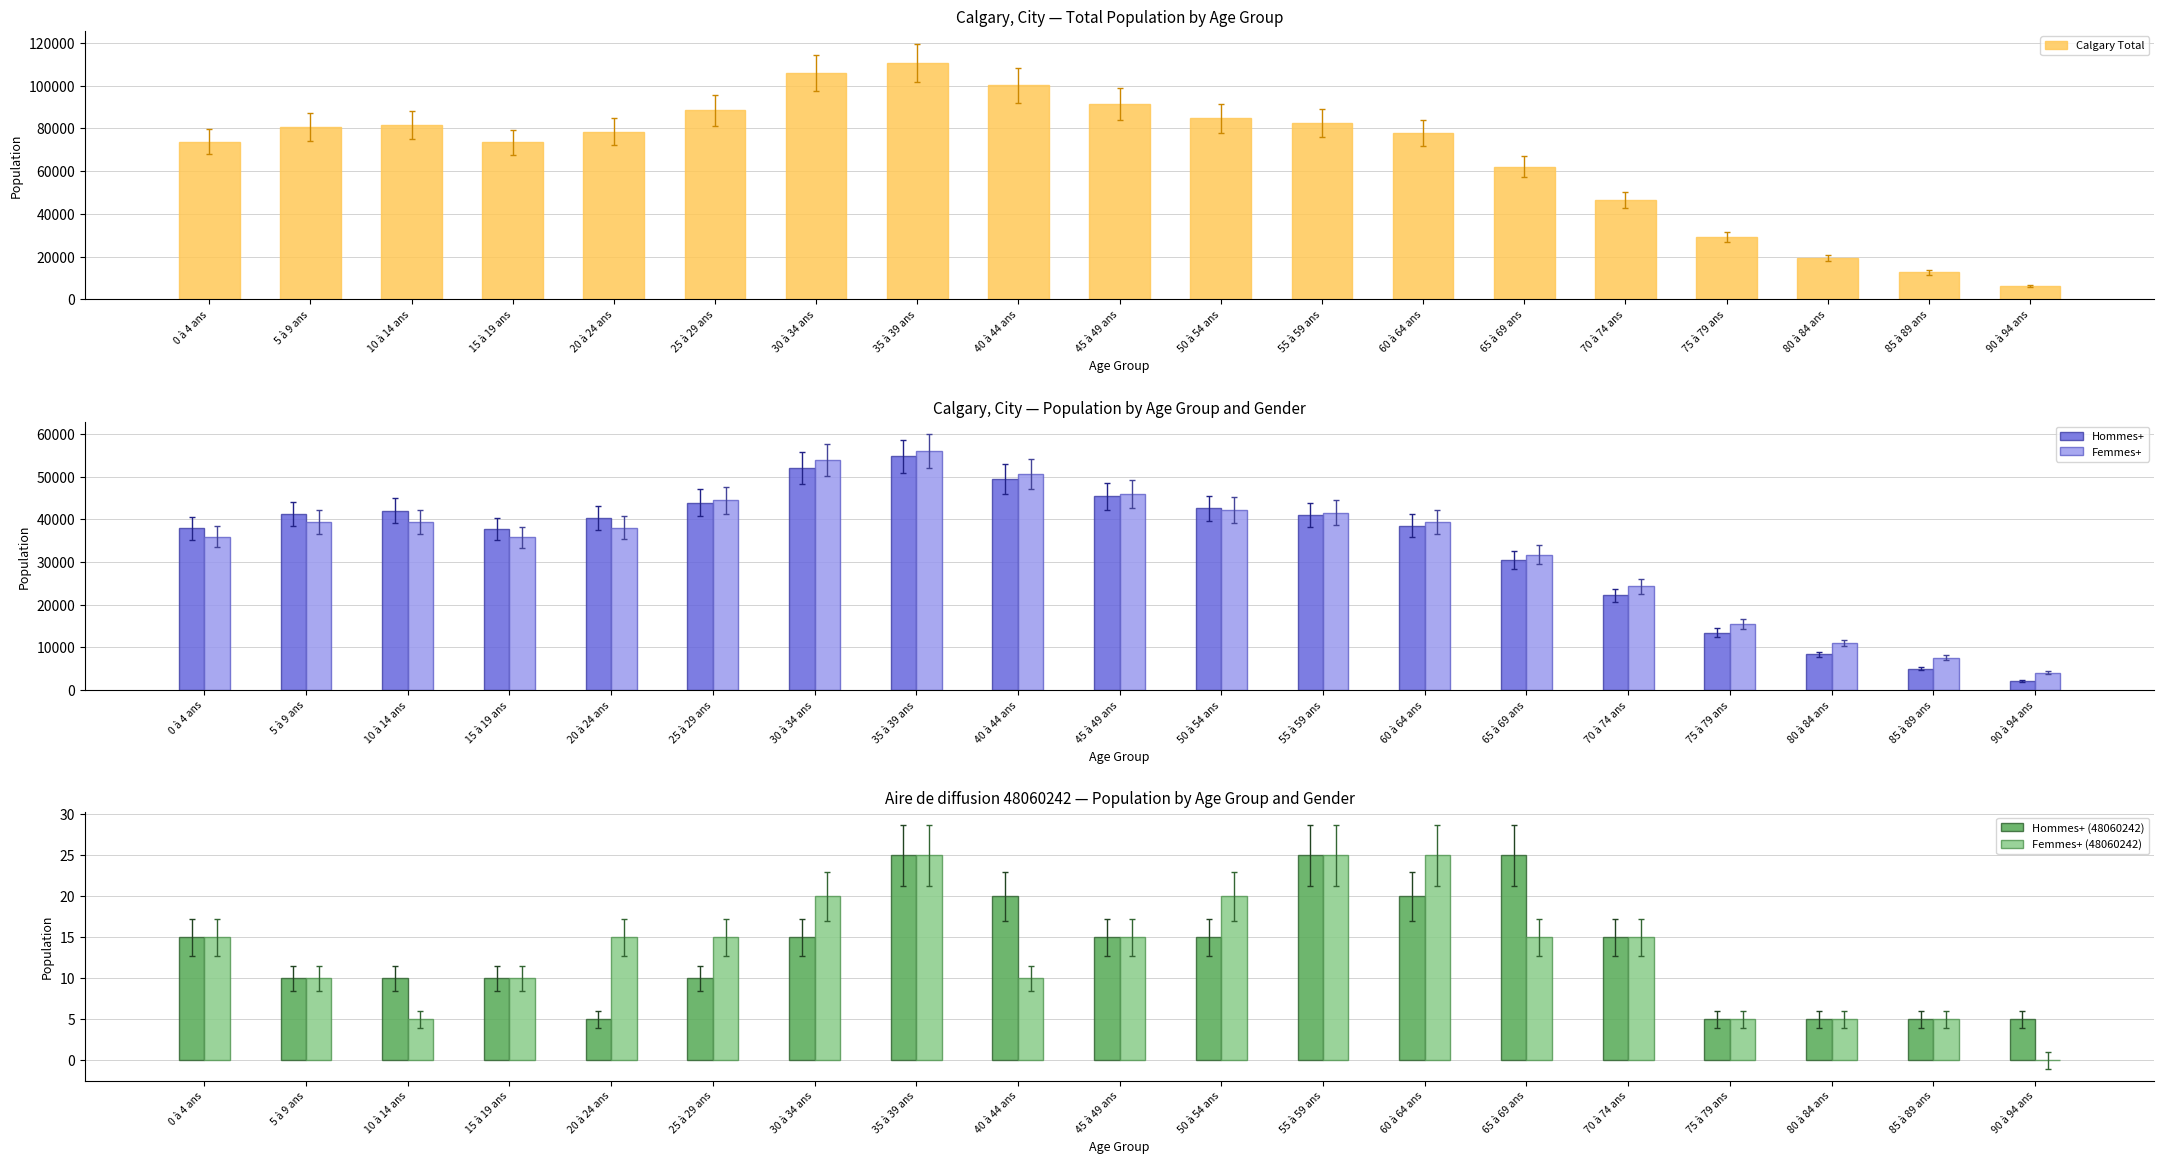

What is the difference between the Hommes+ (48060242) values at 5 à 9 ans and 0 à 4 ans?

5